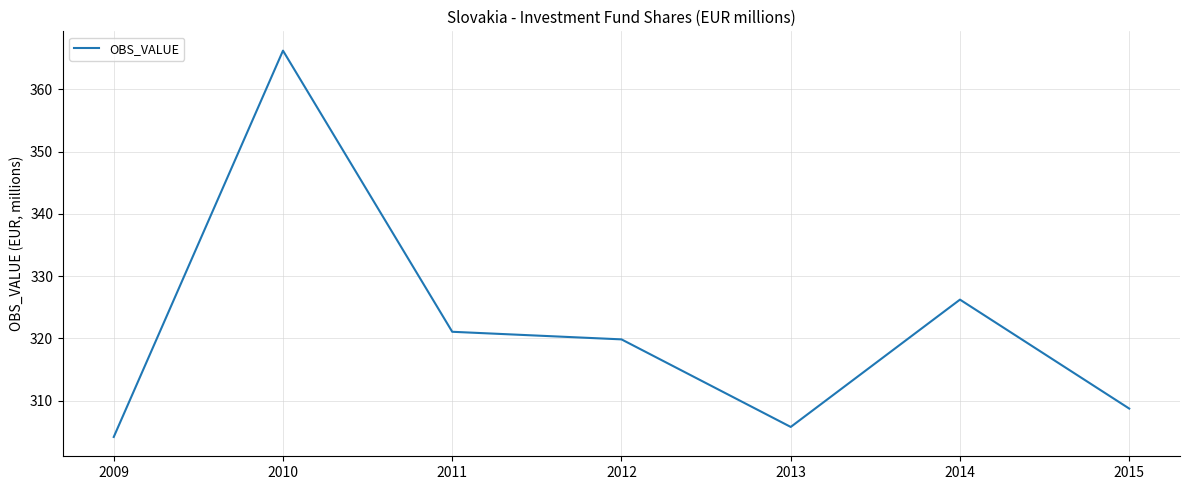

Read the value at 2015.

308.7